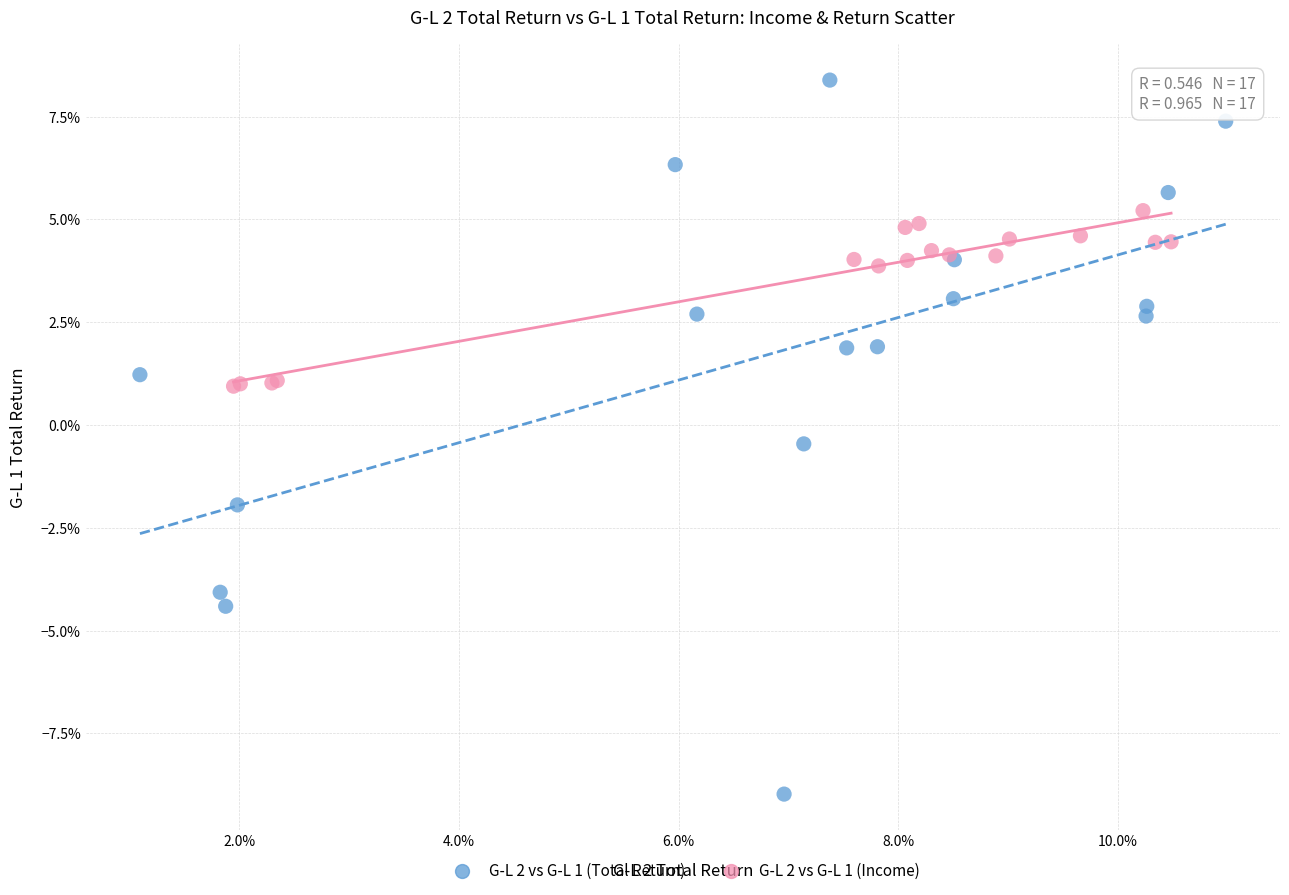

Which series reaches the minimum Y coordinate?

G-L 2 vs G-L 1 (Total Return)